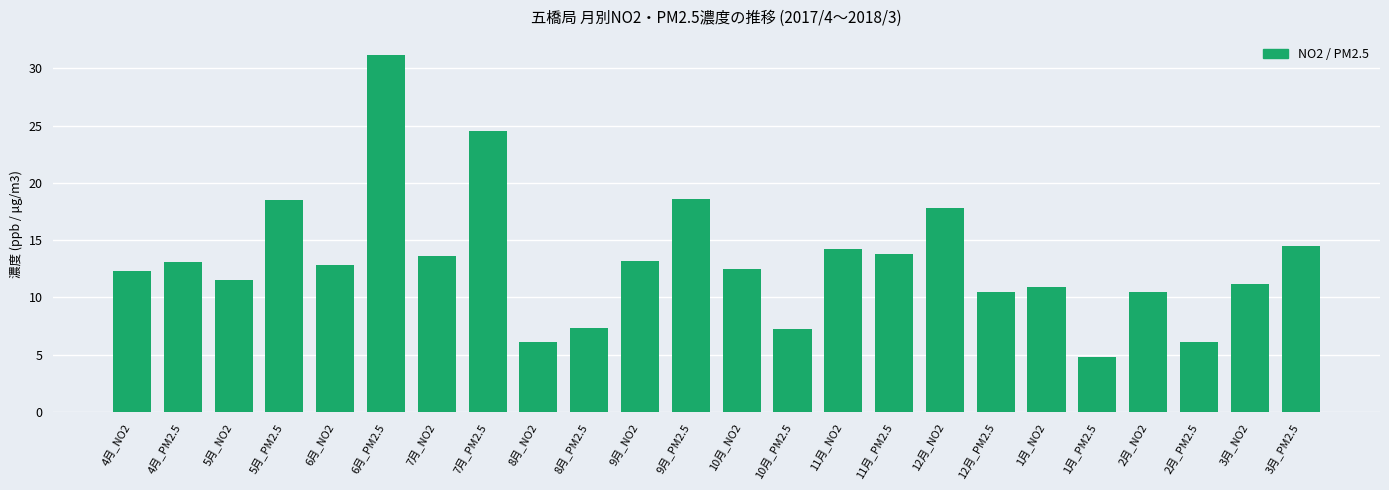

What is the label of the 1st bar from the left?

4月_NO2